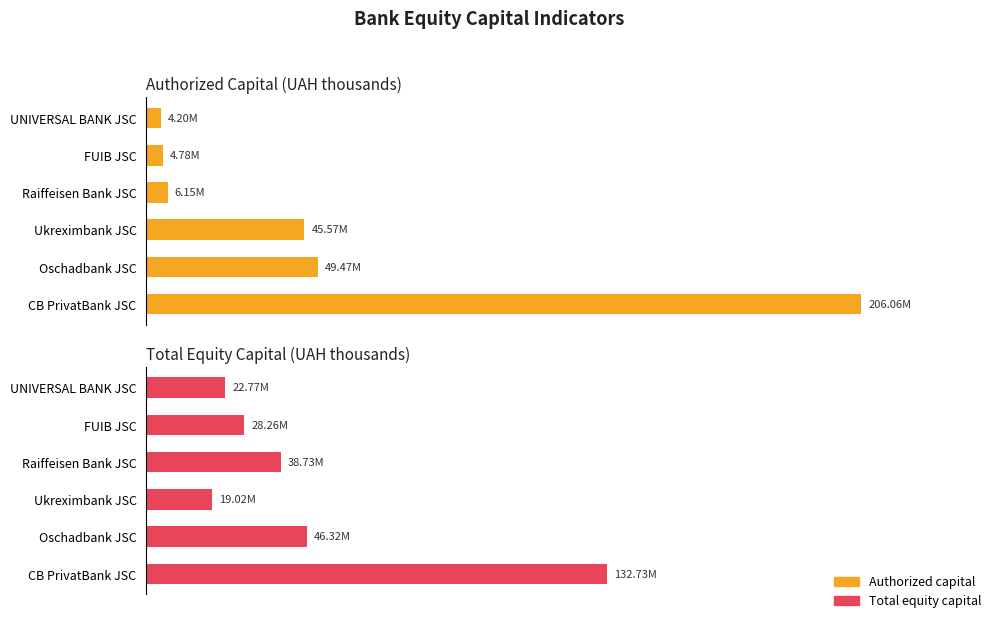

Is the value of Authorized capital at FUIB JSC greater than the value of Total equity capital at Oschadbank JSC?

No